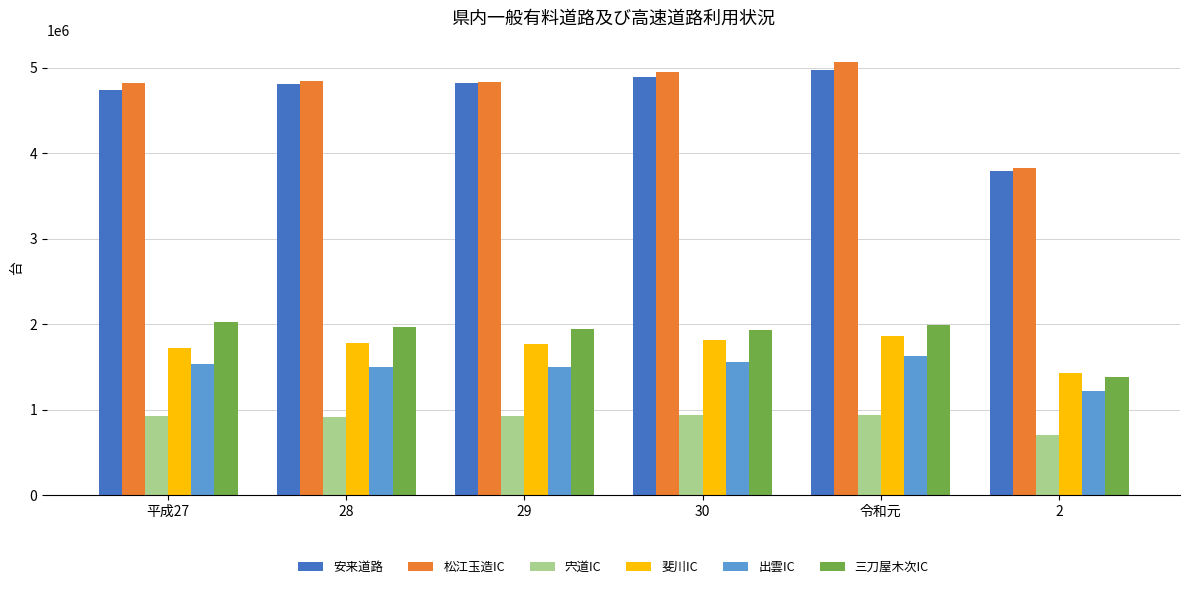

Are the bars horizontal?

No